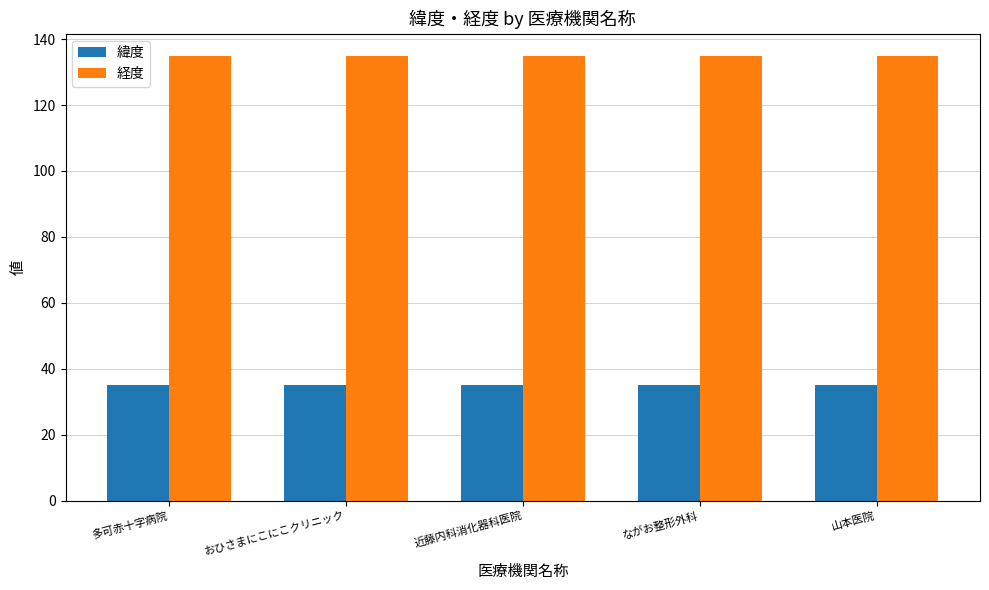

What is the lowest value of the 緯度 series?

35.0